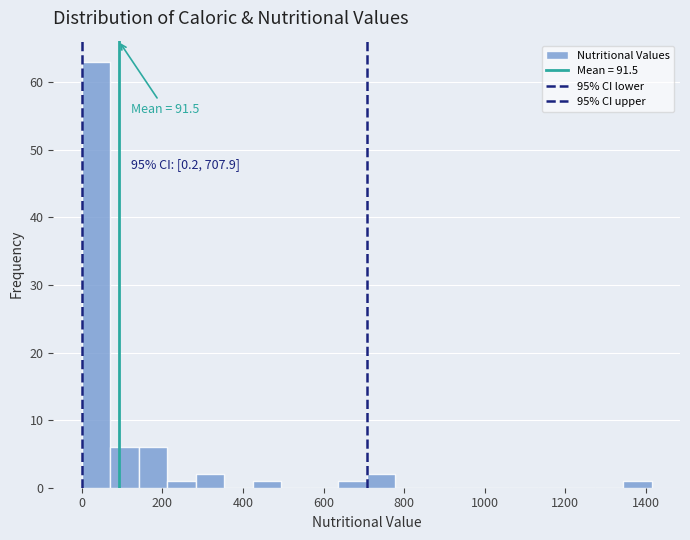

Around what value on the x-axis is the tallest bar? Give the approximate position of its centre, as read against the axis.

40